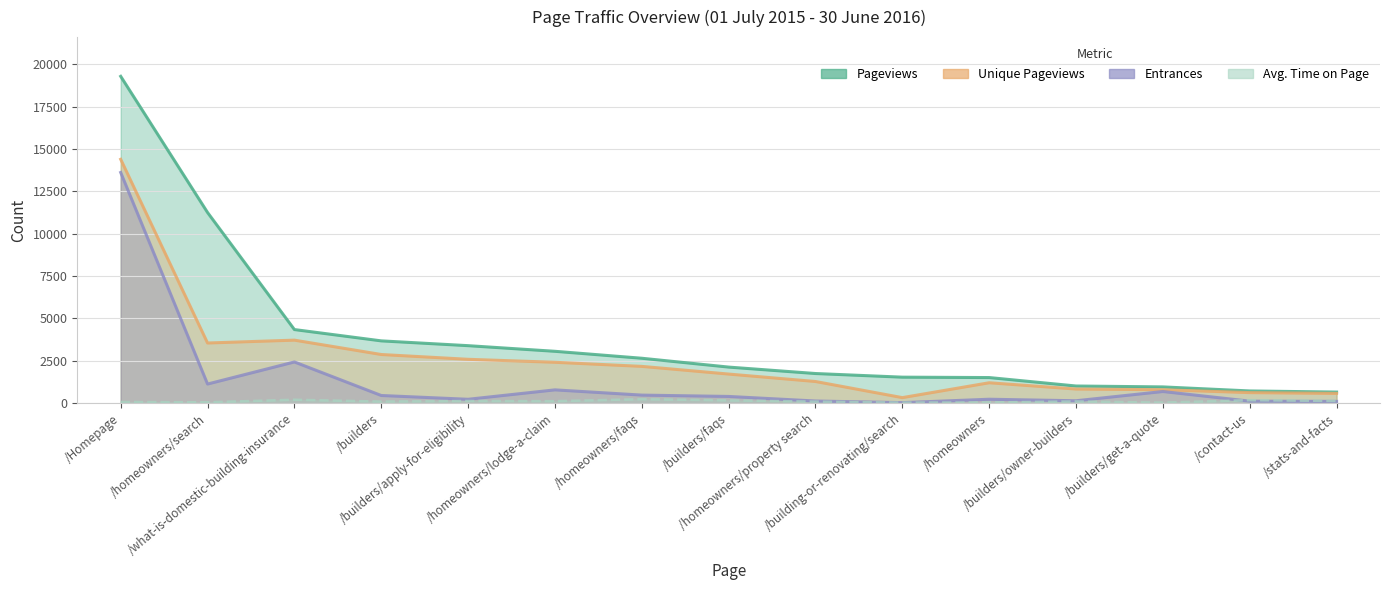

How many lines are shown in the chart?

4